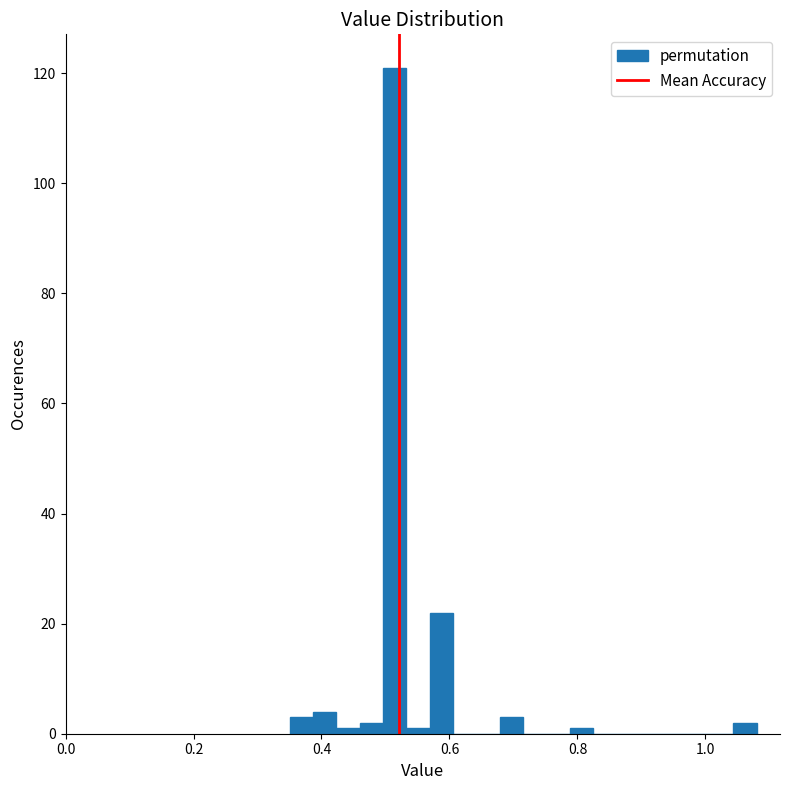

Around what value on the x-axis is the tallest bar? Give the approximate position of its centre, as read against the axis.

0.52